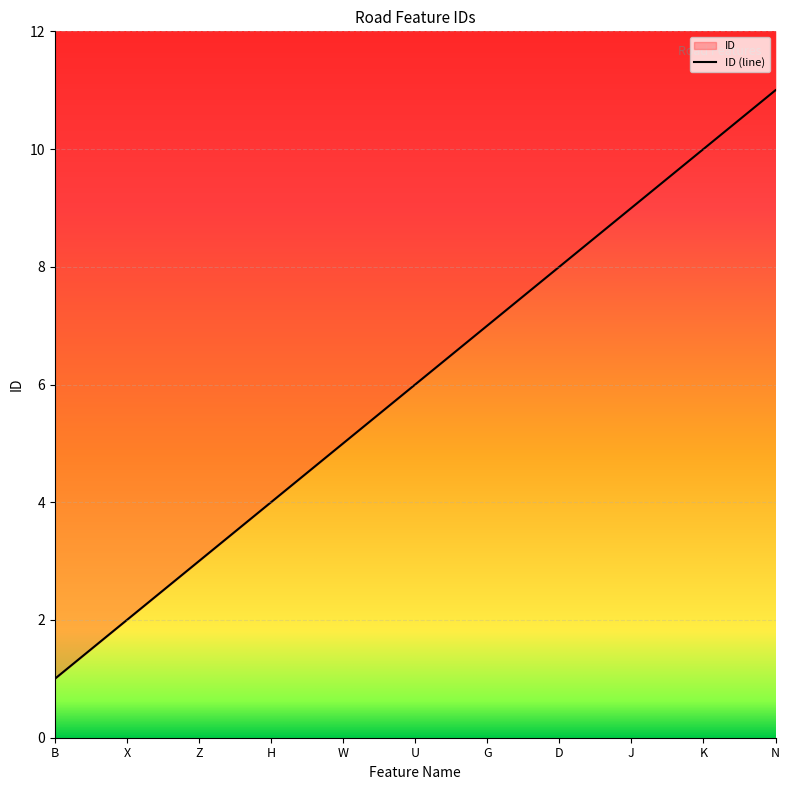

At which label is the value closest to 6?

U